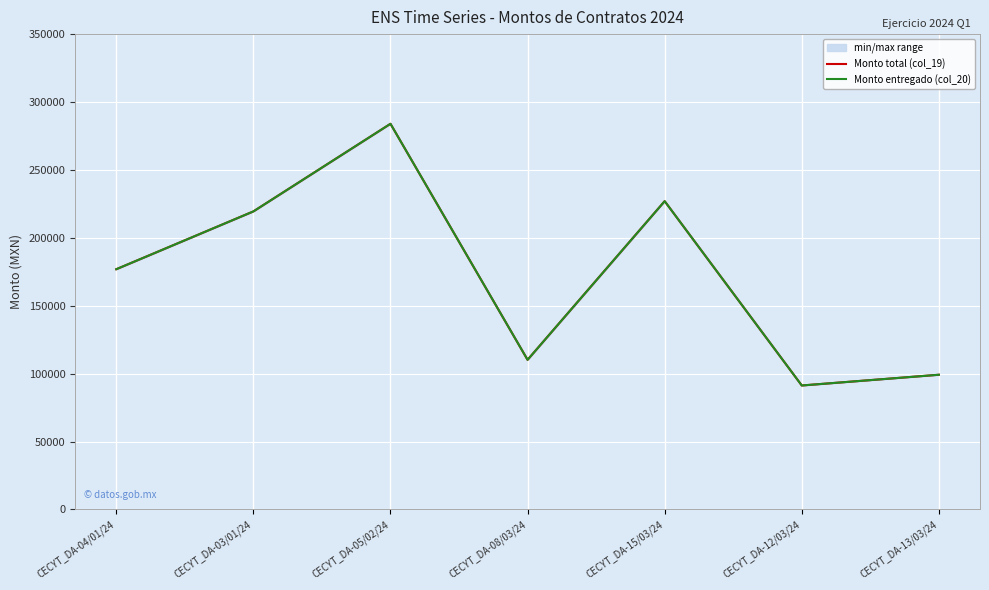

In Monto total (col_19), how many points are lower than both neighbors (excluding endpoints)?

2